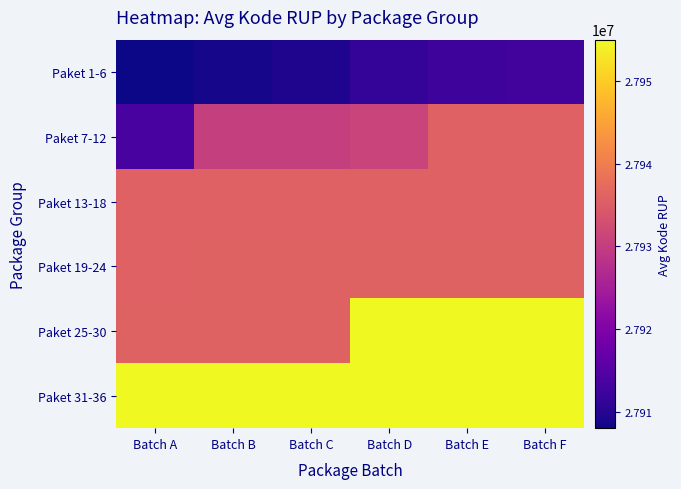

Reading left to right, transcribe all the data shown in this chart.

Paket 1-6: Batch A=27908024	Batch B=27908599	Batch C=27909313	Batch D=27911440	Batch E=27912264	Batch F=27912823
Paket 7-12: Batch A=27913435	Batch B=27930272	Batch C=27930353	Batch D=27931040	Batch E=27935827	Batch F=27935842
Paket 13-18: Batch A=27935854	Batch B=27935867	Batch C=27935877	Batch D=27935887	Batch E=27935900	Batch F=27935906
Paket 19-24: Batch A=27935914	Batch B=27935927	Batch C=27935935	Batch D=27935945	Batch E=27935954	Batch F=27935966
Paket 25-30: Batch A=27935987	Batch B=27935998	Batch C=27936012	Batch D=27954902	Batch E=27954951	Batch F=27954955
Paket 31-36: Batch A=27954961	Batch B=27954966	Batch C=27954981	Batch D=27954988	Batch E=27954997	Batch F=27955004